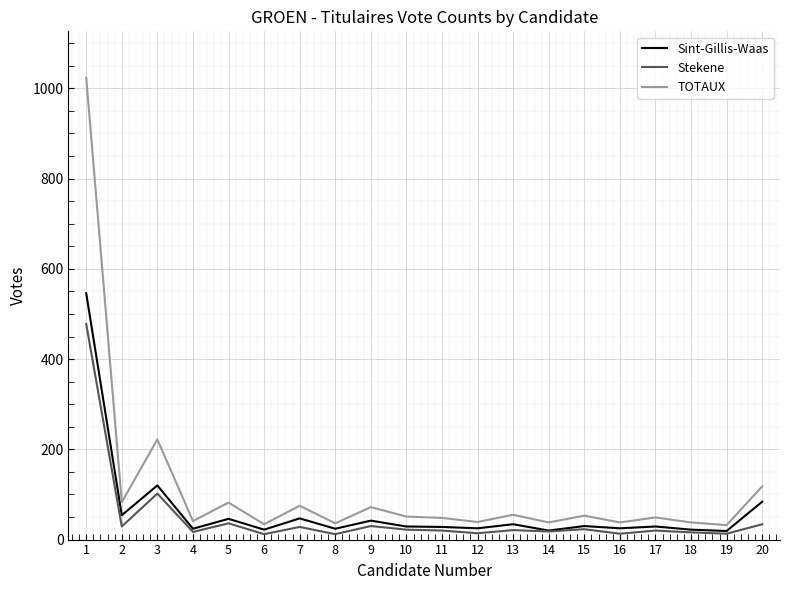

Where is the first local maximum for Stekene?

3